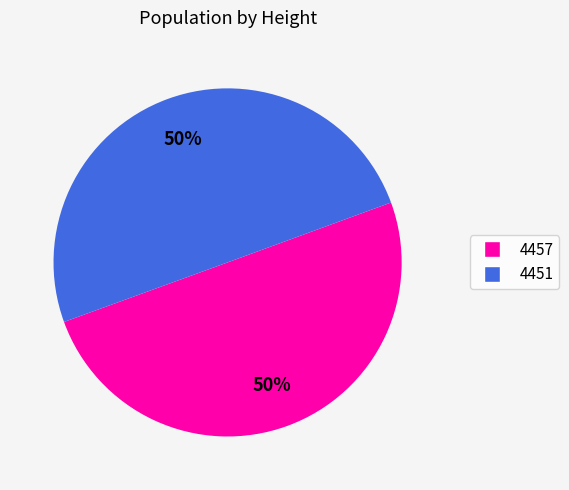

How many segments does this pie chart have?

2